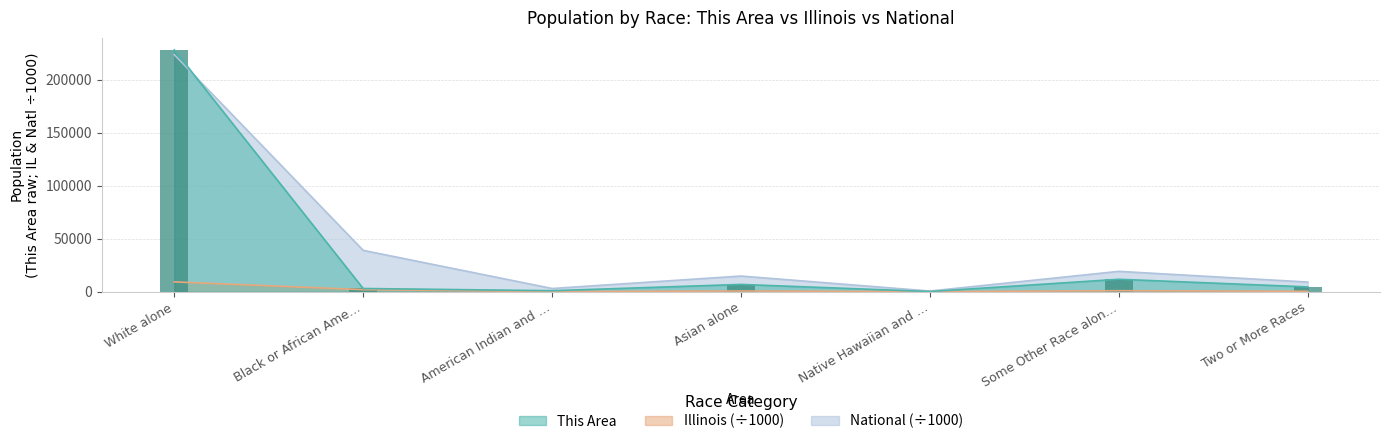

What position from the right is White alone?

7